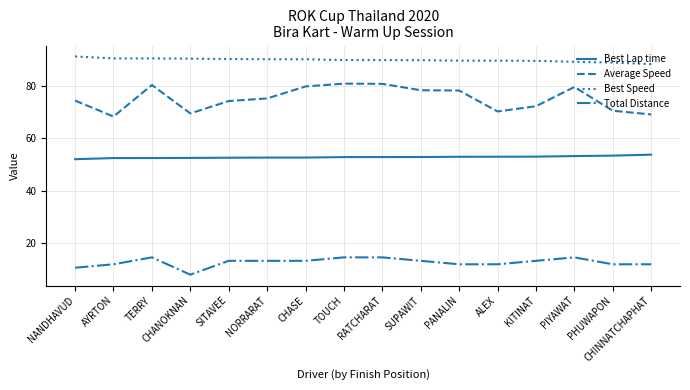

True or false: Total Distance and Best Lap time intersect in this chart.

False